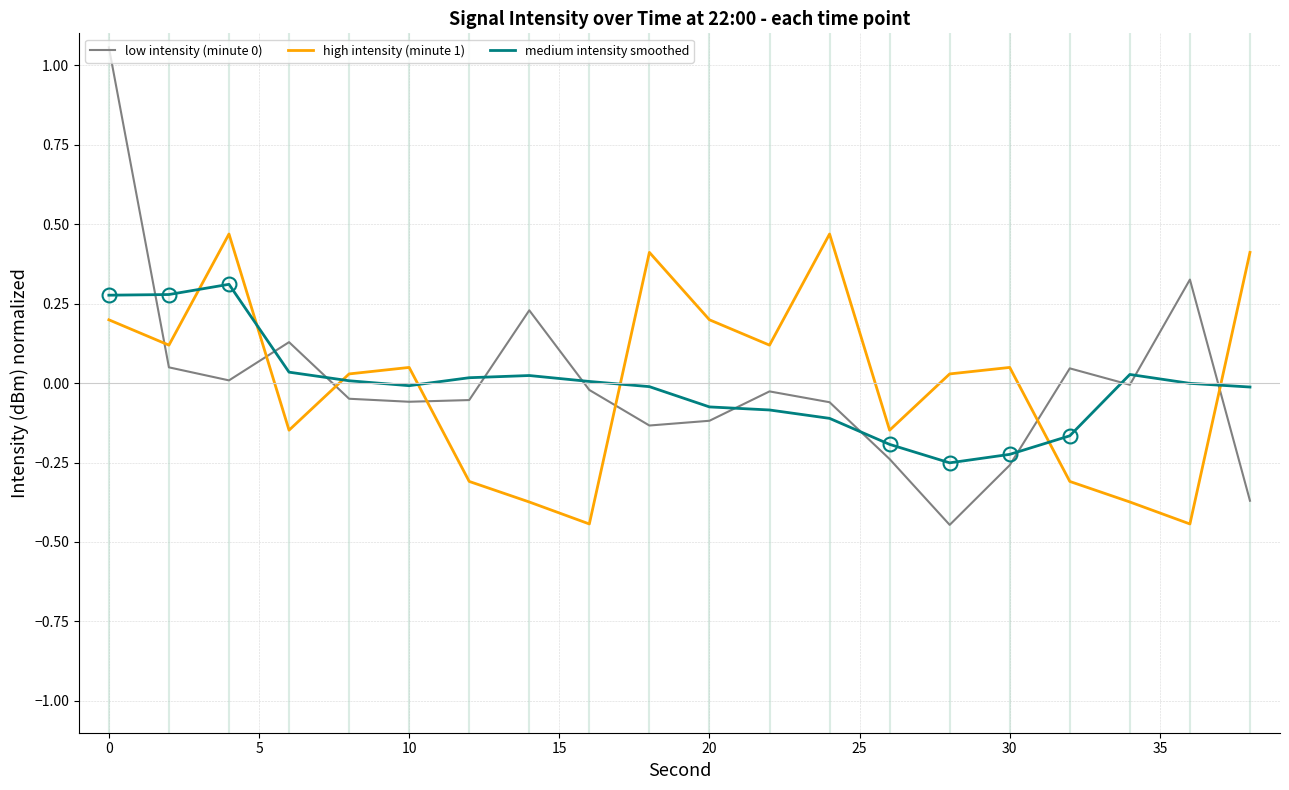

True or false: medium intensity smoothed and low intensity (minute 0) intersect in this chart.

True